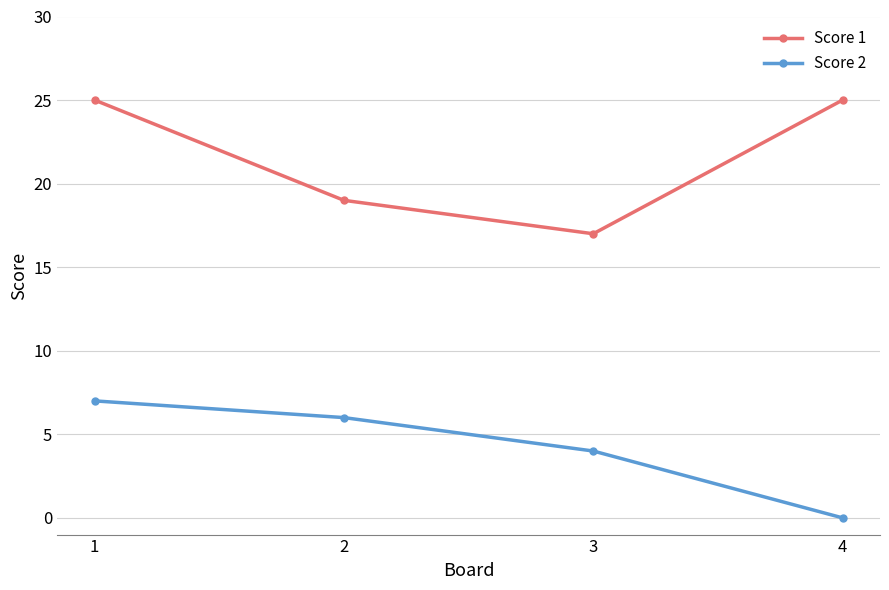

What is the sum of the Score 1 values at 2 and 4?

44